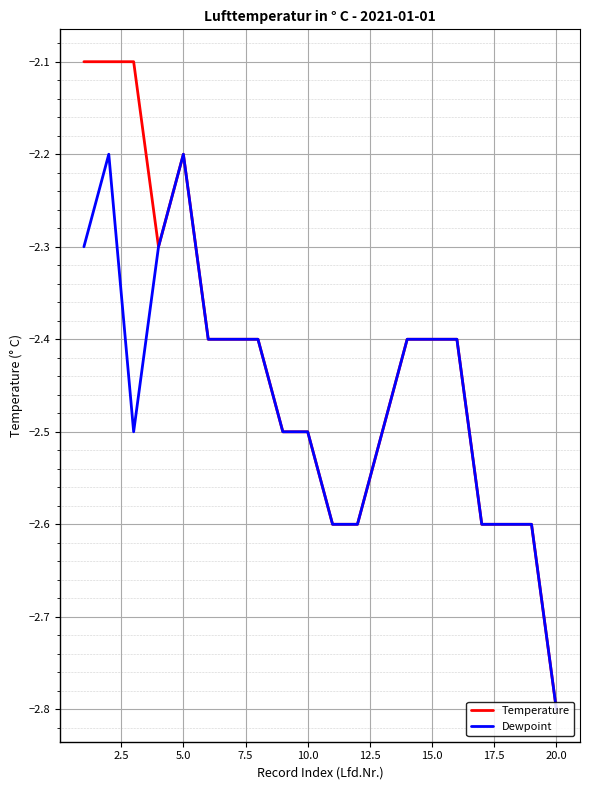

Which series has the largest range (max minus min)?

Temperature